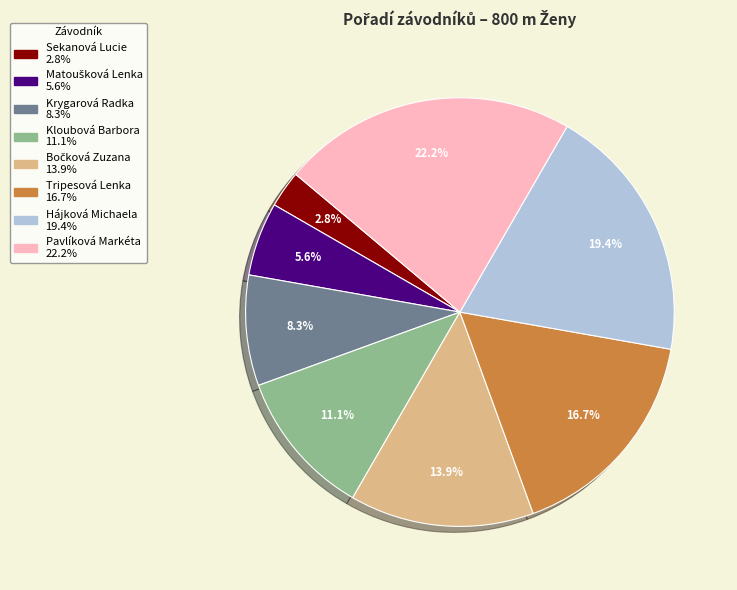

What is the smallest slice in the pie chart?

Sekanová Lucie